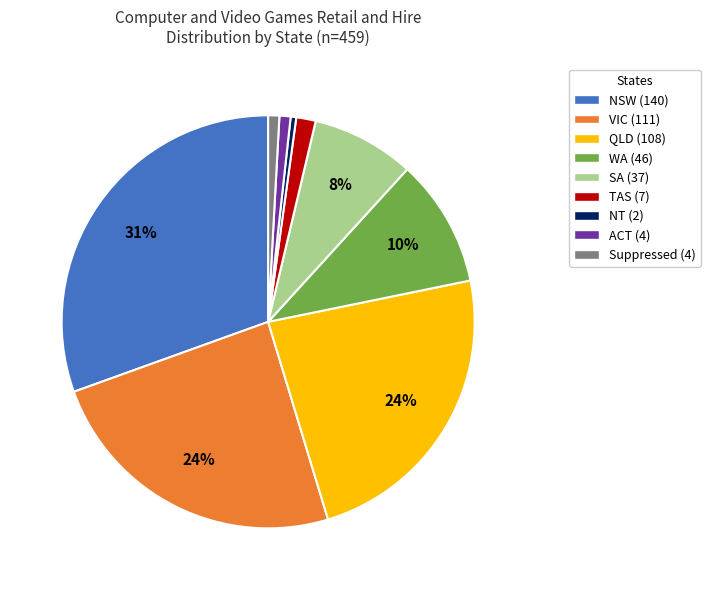

Do NT (2) and NSW (140) together represent more than half of the pie?

No